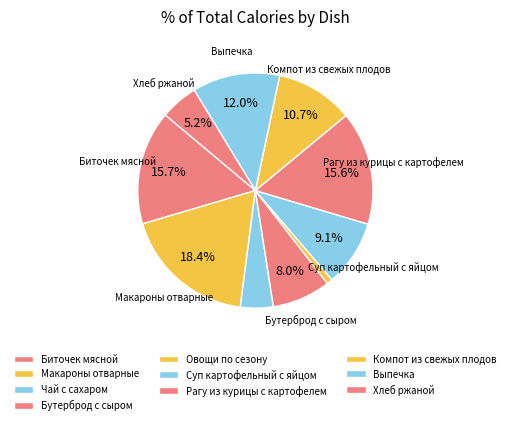

What percentage is the Рагу из курицы с картофелем slice, to the nearest percent?

16%